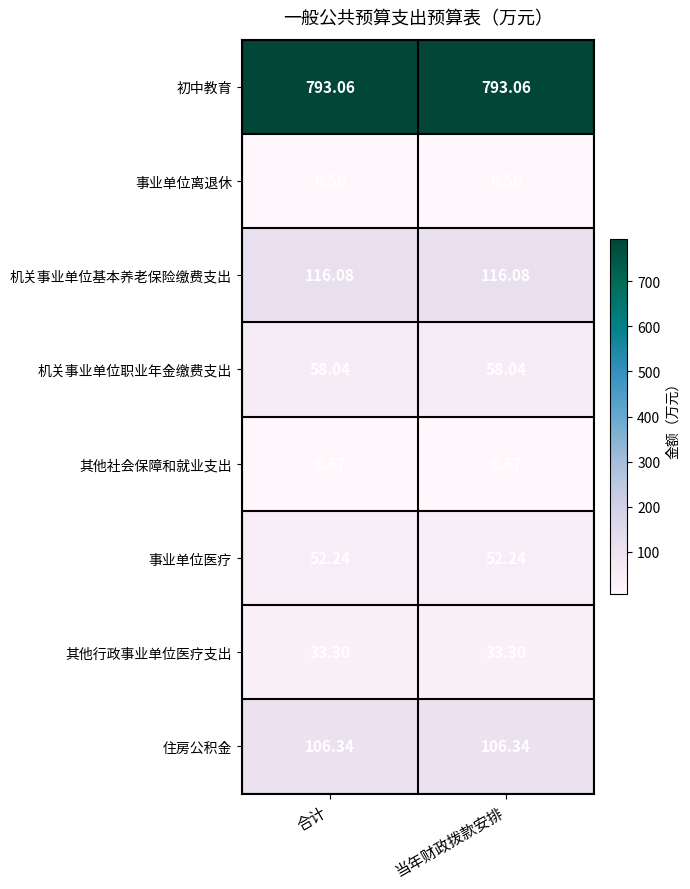

Which series has the largest total across all categories?

初中教育